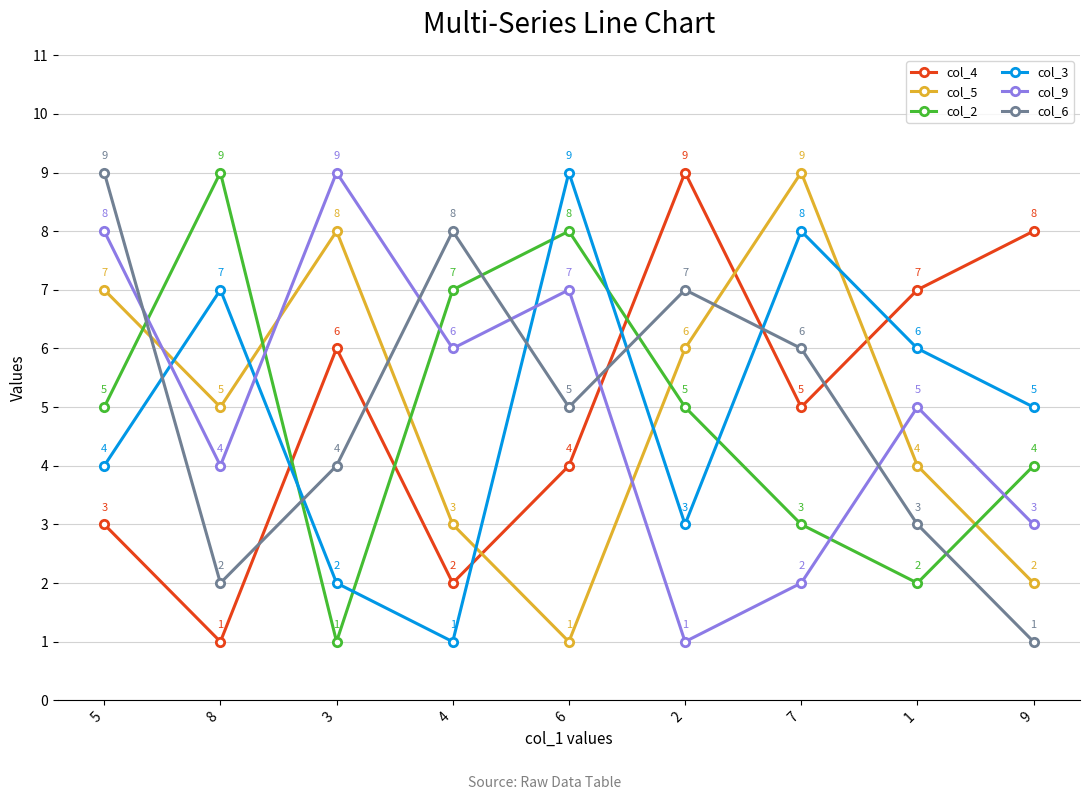

Rank the series at 4 from lowest to highest value.

col_3, col_4, col_5, col_9, col_2, col_6